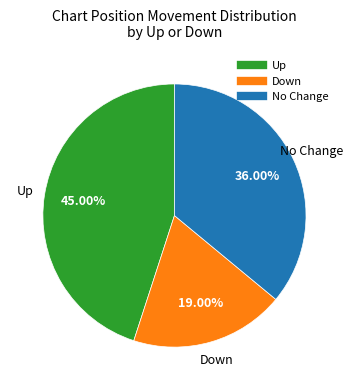

To the nearest percent, what is the difference between the largest and smallest slice percentages?

26%